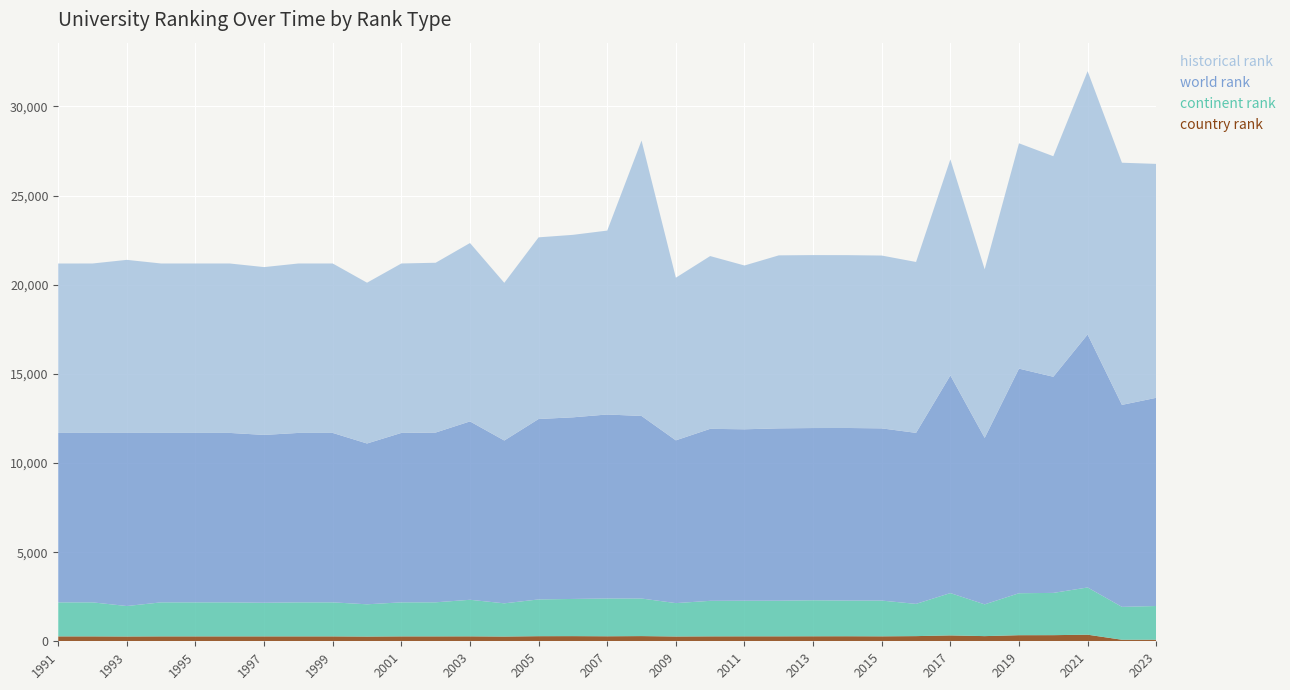

Reading right to left, extract all data points from this chart.

country rank: 2023=88	2022=87	2021=370	2020=344	2019=342	2018=290	2017=330	2016=290	2015=278	2014=283	2013=281	2012=278	2011=278	2010=276	2009=269	2008=291	2007=281	2006=289	2005=286	2004=266	2003=277	2002=275	2001=275	2000=265	1999=275	1998=275	1997=275	1996=275	1995=275	1994=275	1993=269	1992=275	1991=275
continent rank: 2023=1891	2022=1844	2021=2649	2020=2370	2019=2354	2018=1781	2017=2374	2016=1808	2015=2005	2014=2000	2013=2020	2012=1998	2011=1997	2010=1993	2009=1873	2008=2108	2007=2121	2006=2086	2005=2062	2004=1863	2003=2051	2002=1911	2001=1909	2000=1810	1999=1909	1998=1909	1997=1887	1996=1909	1995=1909	1994=1909	1993=1709	1992=1909	1991=1908
world rank: 2023=11679	2022=11330	2021=14191	2020=12124	2019=12598	2018=9338	2017=12210	2016=9593	2015=9661	2014=9682	2013=9661	2012=9668	2011=9617	2010=9648	2009=9130	2008=10240	2007=10320	2006=10188	2005=10121	2004=9134	2003=10006	2002=9524	2001=9504	2000=9020	1999=9504	1998=9504	1997=9414	1996=9504	1995=9504	1994=9504	1993=9709	1992=9504	1991=9504
historical rank: 2023=13121	2022=13584	2021=14770	2020=12371	2019=12640	2018=9458	2017=12121	2016=9586	2015=9694	2014=9695	2013=9701	2012=9704	2011=9188	2010=9691	2009=9123	2008=15450	2007=10316	2006=10236	2005=10190	2004=8845	2003=10006	2002=9524	2001=9504	2000=9020	1999=9504	1998=9504	1997=9414	1996=9504	1995=9504	1994=9504	1993=9709	1992=9504	1991=9504